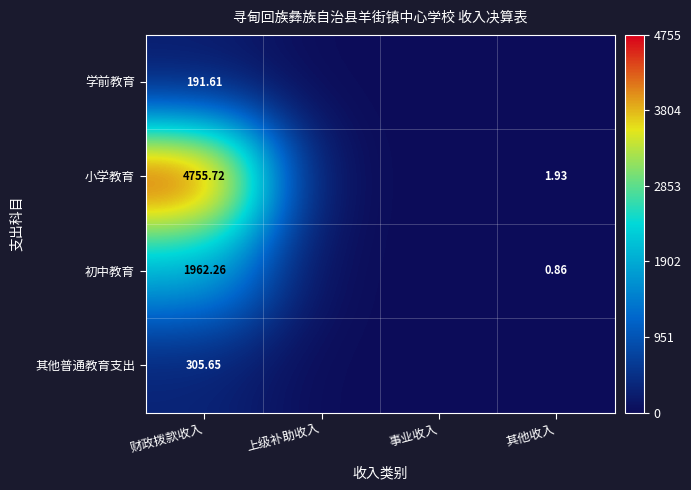

What is the total value across all series at 其他收入?

2.8